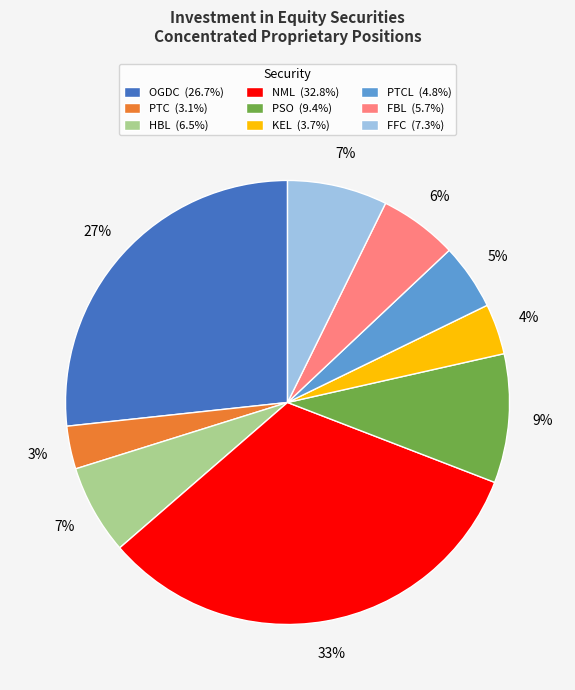

Is there a majority slice in this chart?

No